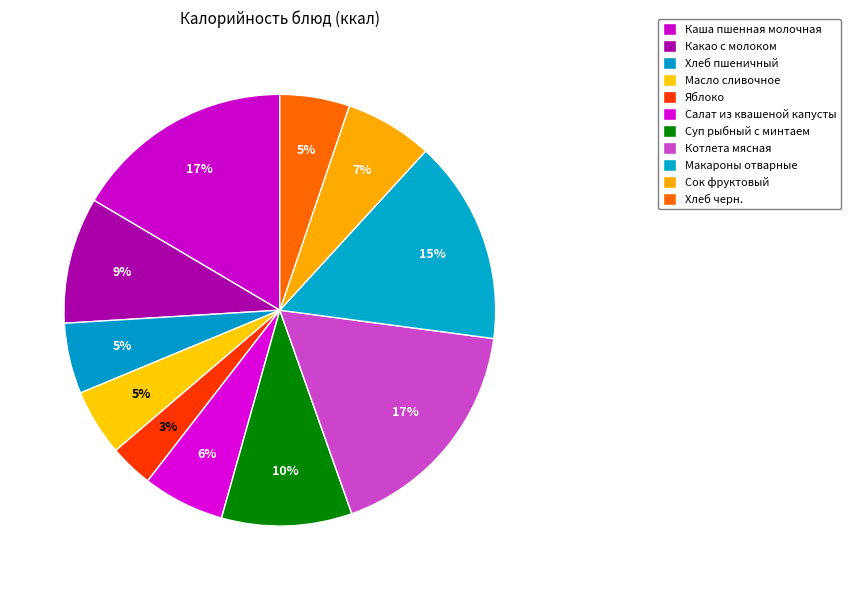

What percentage is the Салат из квашеной капусты slice, to the nearest percent?

6%